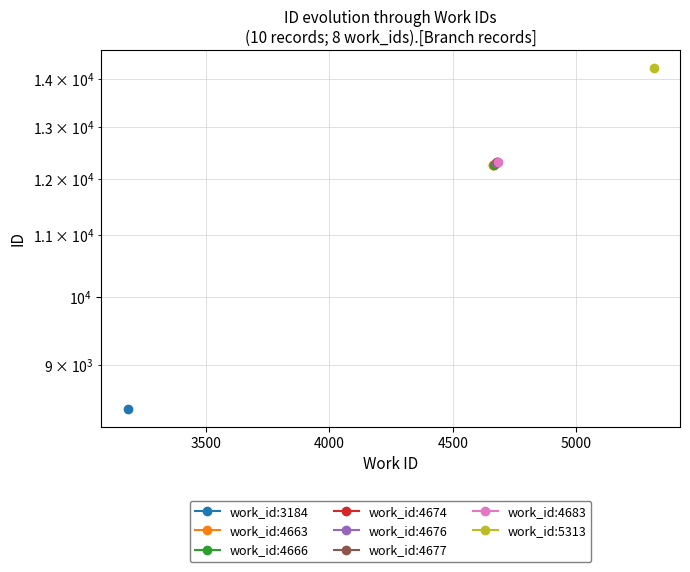

What is the difference between the maximum and minimum values in the work_id:4677 series?

1